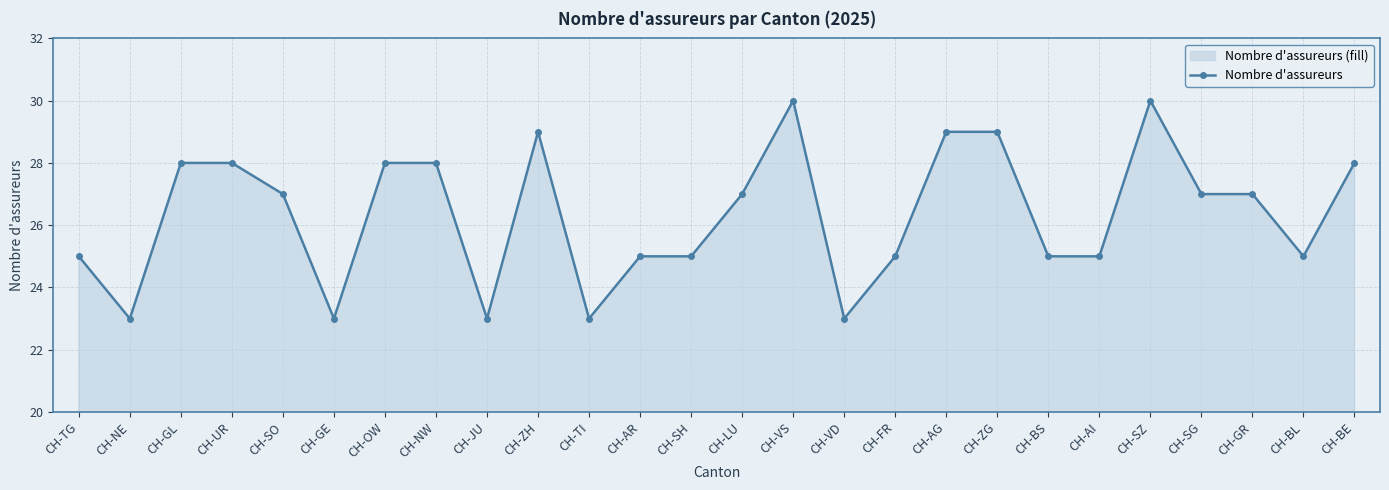

Does the chart display data point markers on the line(s)?

Yes